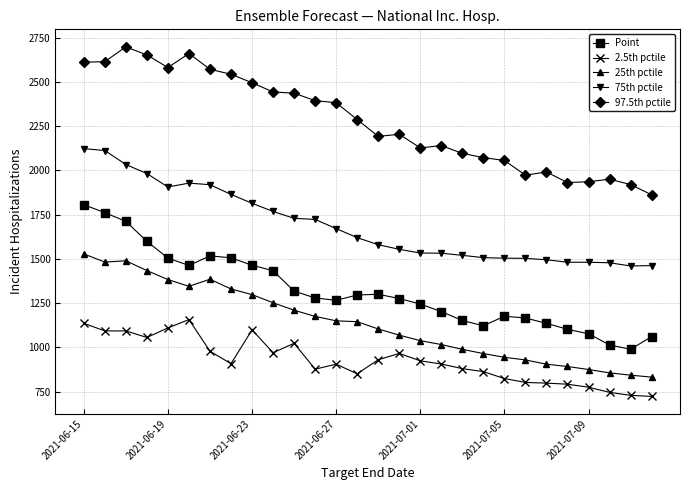

What is the minimum value for 2.5th pctile?

723